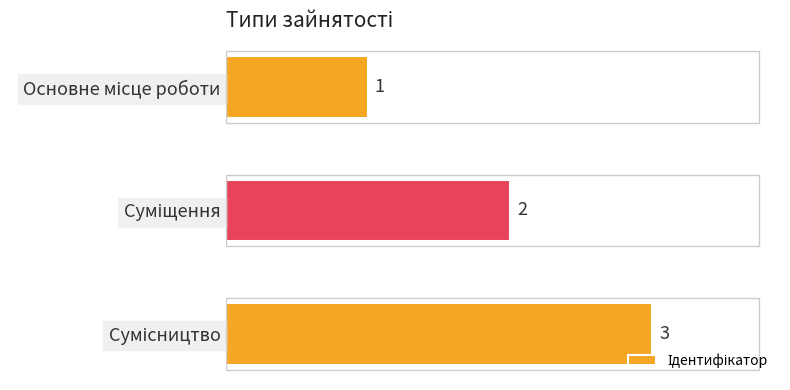

What is the sum of all values?

6